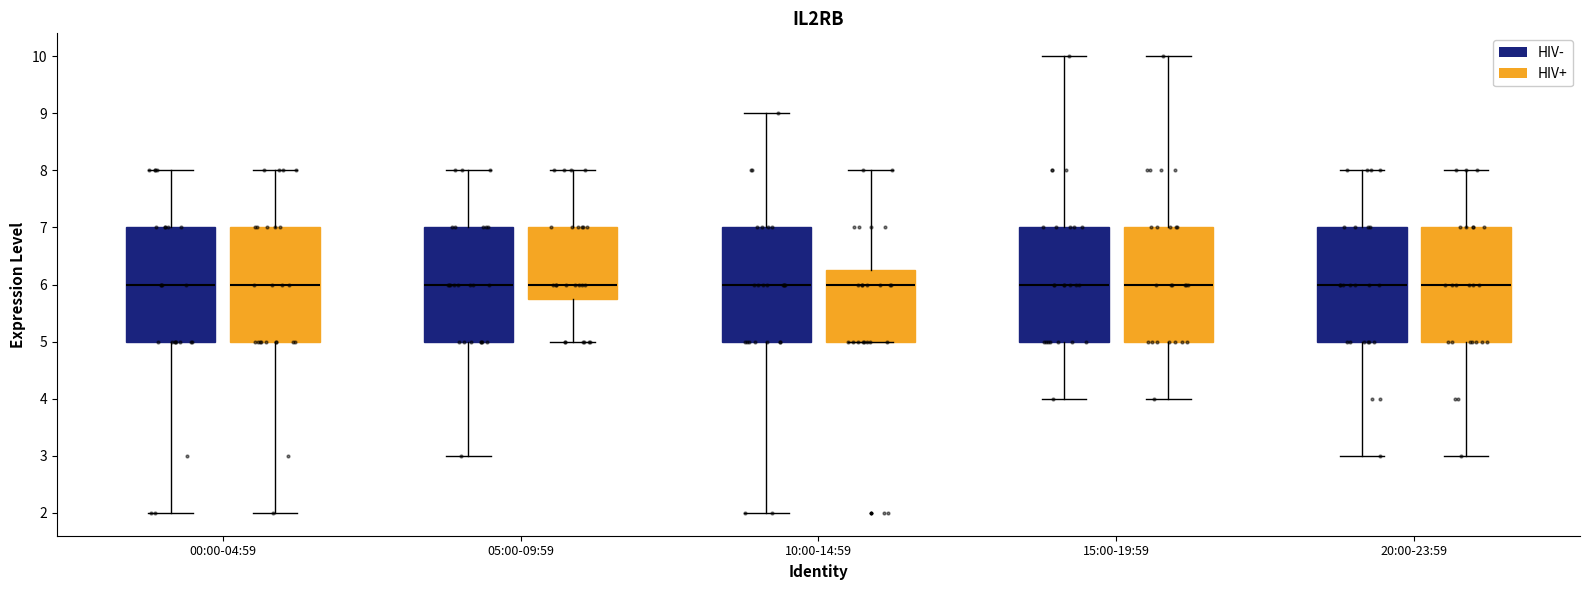

Reading left to right, transcribe this box plot: for each box, give where its median line is, the range the box spans, and where its two whiskers end, as read against the y-axis. The values are not printed on the chart, so give them approximately, as read against the axis.

00:00-04:59 (HIV-): median 6.0, box 5.0 to 7.0, whiskers 2.0 to 8.0
00:00-04:59 (HIV+): median 6.0, box 5.0 to 7.0, whiskers 2.0 to 8.0
05:00-09:59 (HIV-): median 6.0, box 5.0 to 7.0, whiskers 3.0 to 8.0
05:00-09:59 (HIV+): median 6.0, box 5.8 to 7.0, whiskers 5.0 to 8.0
10:00-14:59 (HIV-): median 6.0, box 5.0 to 7.0, whiskers 2.0 to 9.0
10:00-14:59 (HIV+): median 6.0, box 5.0 to 6.3, whiskers 5.0 to 8.0
15:00-19:59 (HIV-): median 6.0, box 5.0 to 7.0, whiskers 4.0 to 10.0
15:00-19:59 (HIV+): median 6.0, box 5.0 to 7.0, whiskers 4.0 to 10.0
20:00-23:59 (HIV-): median 6.0, box 5.0 to 7.0, whiskers 3.0 to 8.0
20:00-23:59 (HIV+): median 6.0, box 5.0 to 7.0, whiskers 3.0 to 8.0